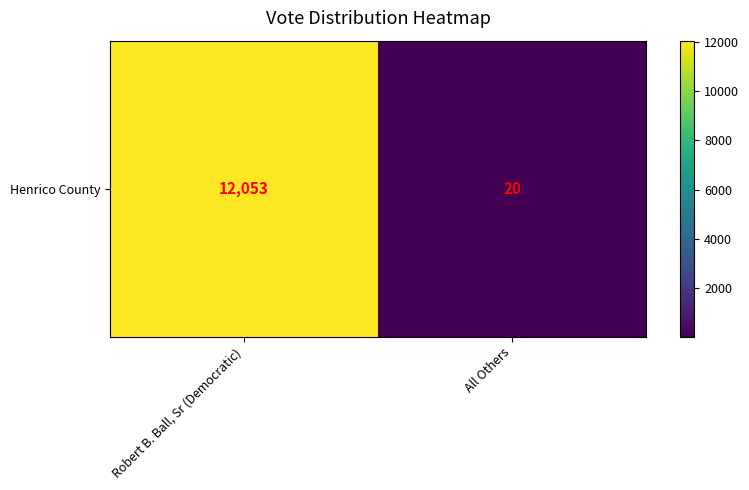

What is the sum of all values?

12073